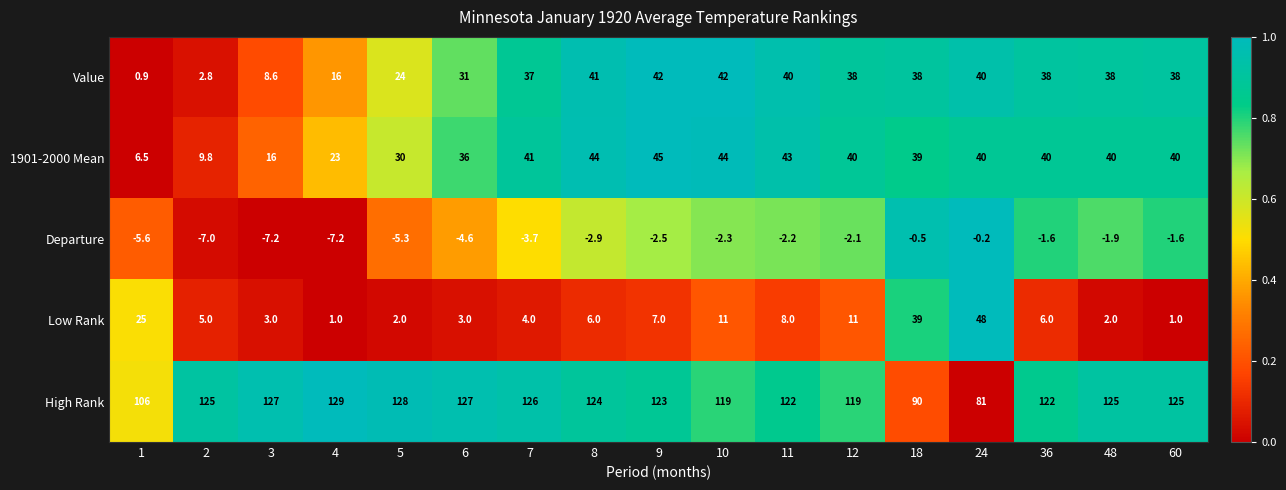

What is the maximum value shown in the chart?

129.0